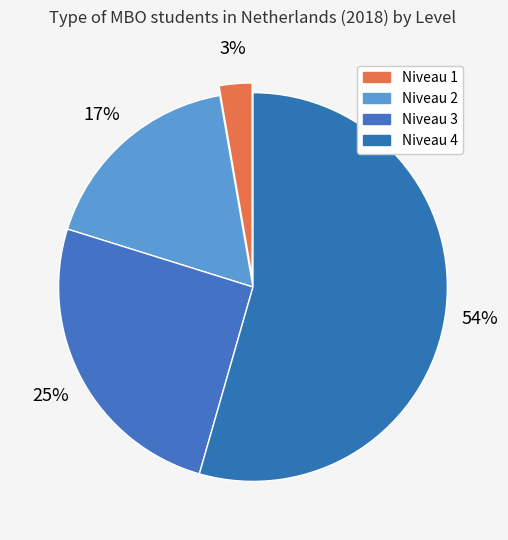

To the nearest percent, what percentage of the pie is Niveau 4?

54%